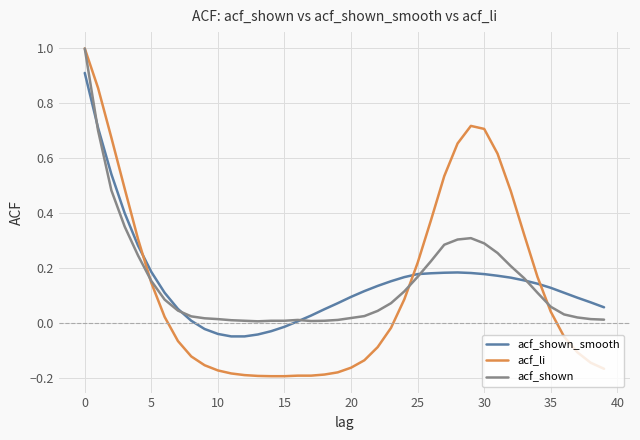

Which series has the widest spread of values?

acf_li